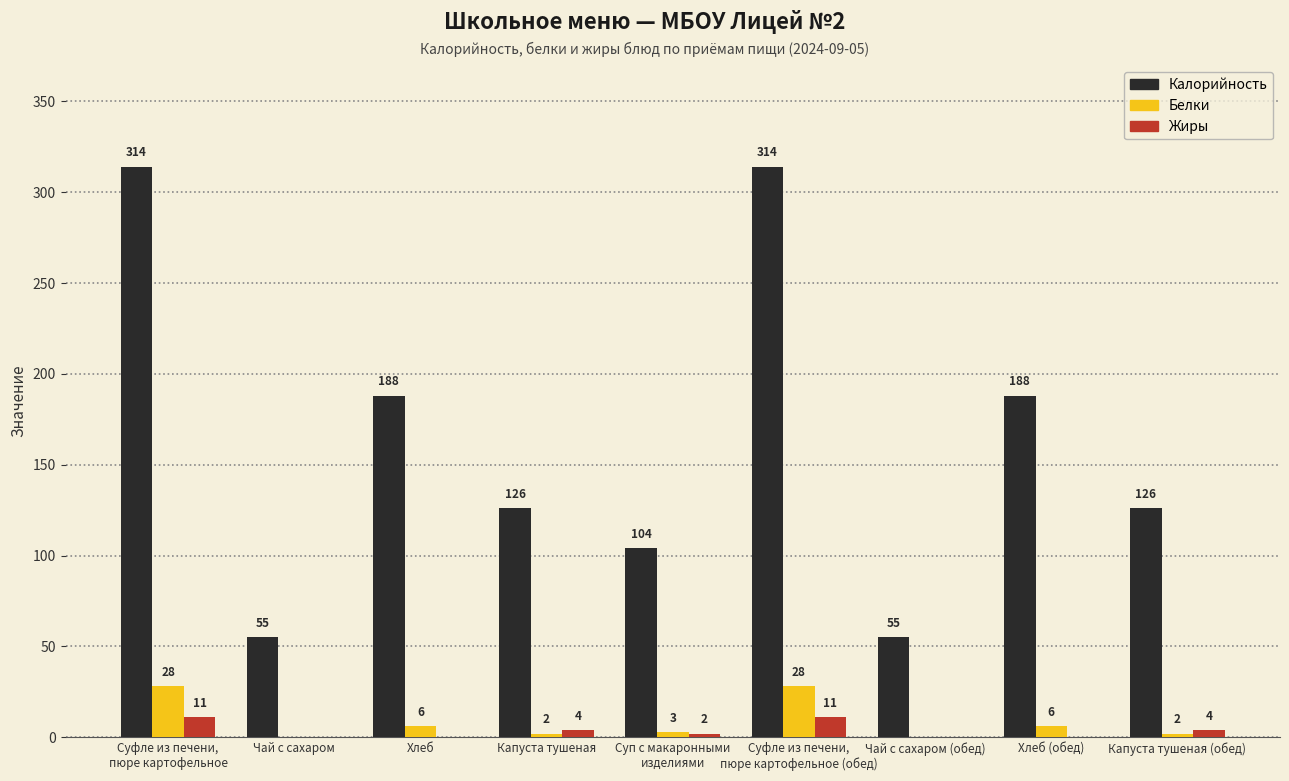

How many positive values does the Жиры series have?

5